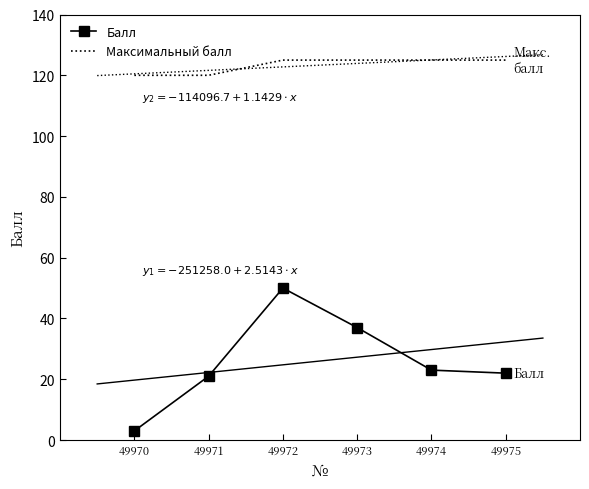

What is the value of the Максимальный балл point at the 2nd from the left?

120